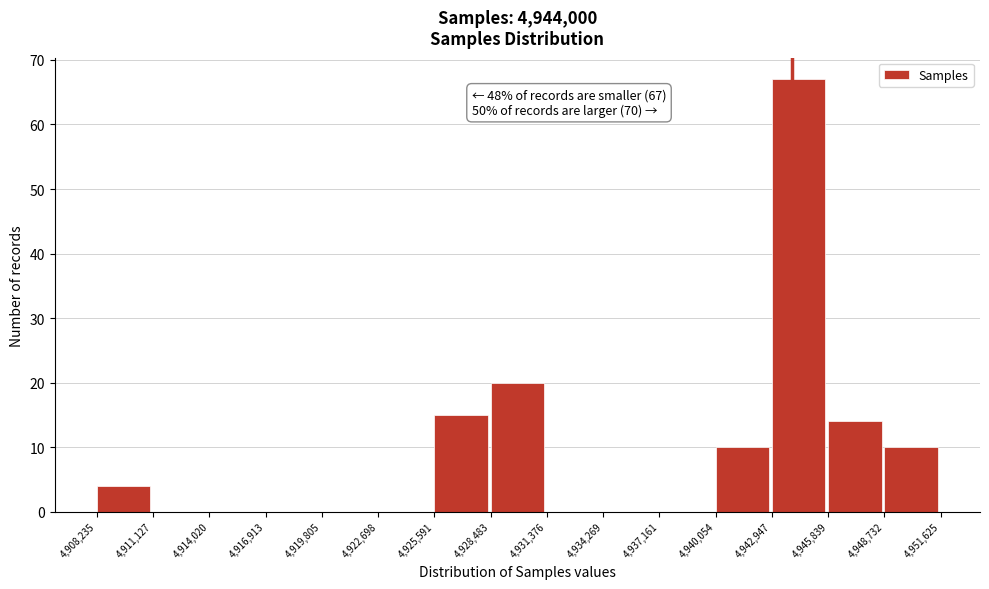

Over which range of the x-axis is the bar tallest?

4,942,947 to 4,945,839